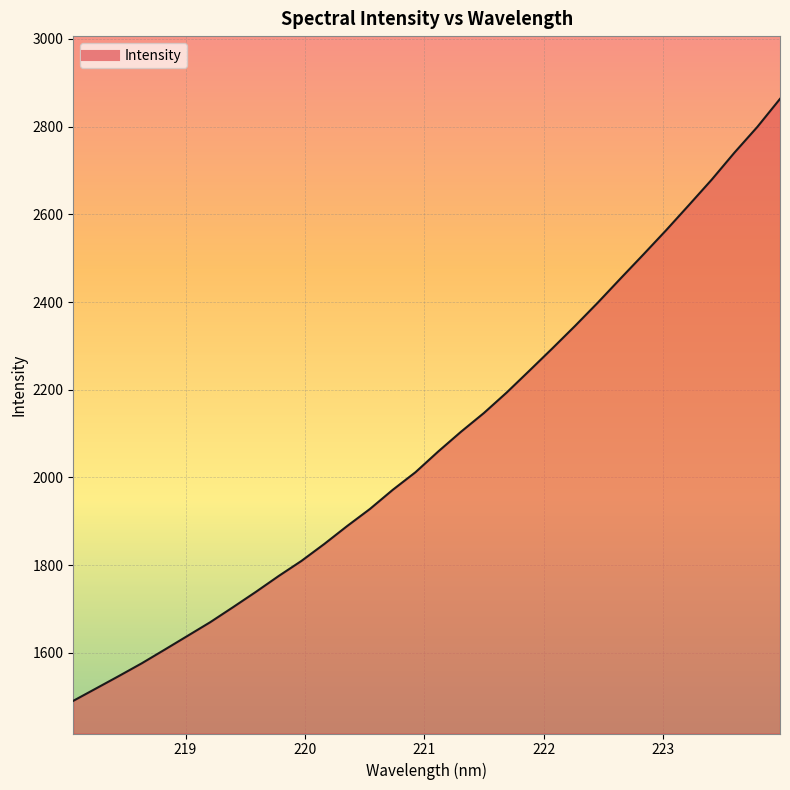

What is the maximum value shown in the chart?

2863.4